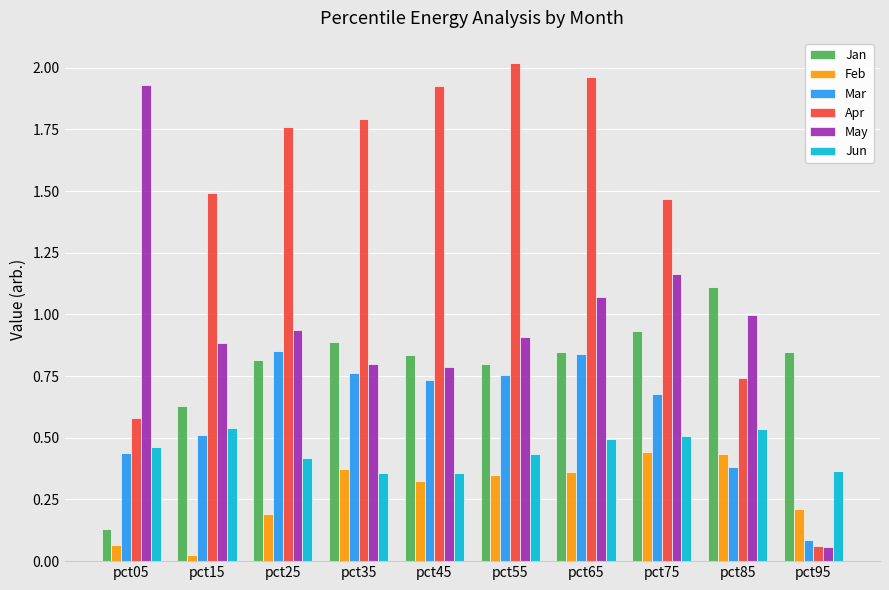

What is the average value of the Apr series?

1.4